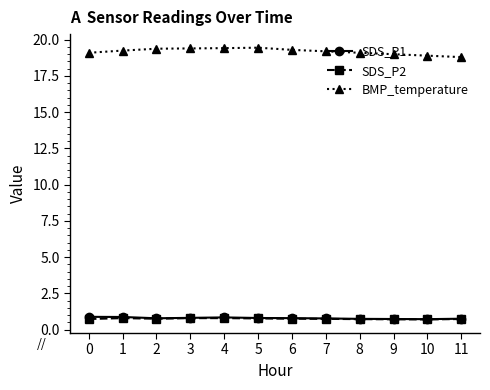

How many categories are shown in the chart?

12